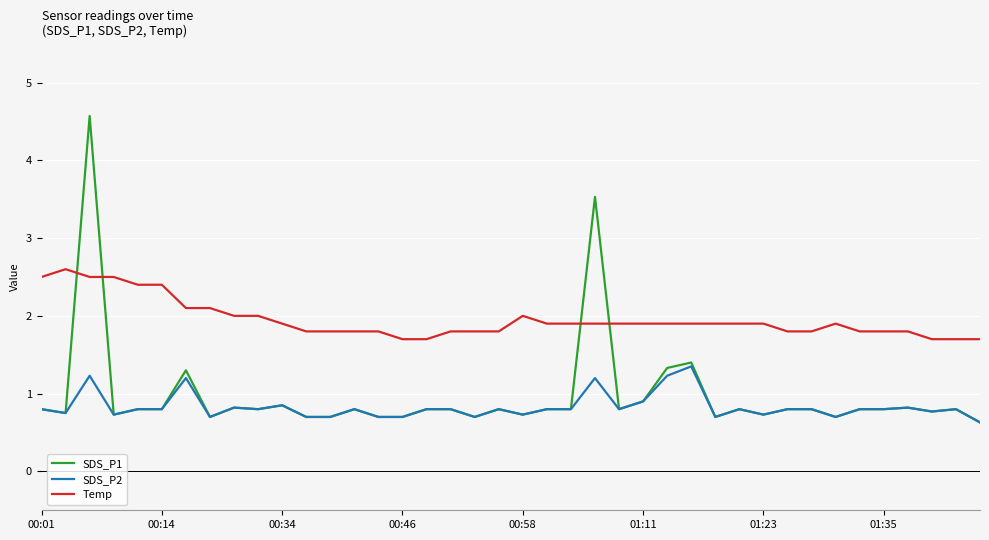

What are all the series names shown in the legend?

SDS_P1, SDS_P2, Temp